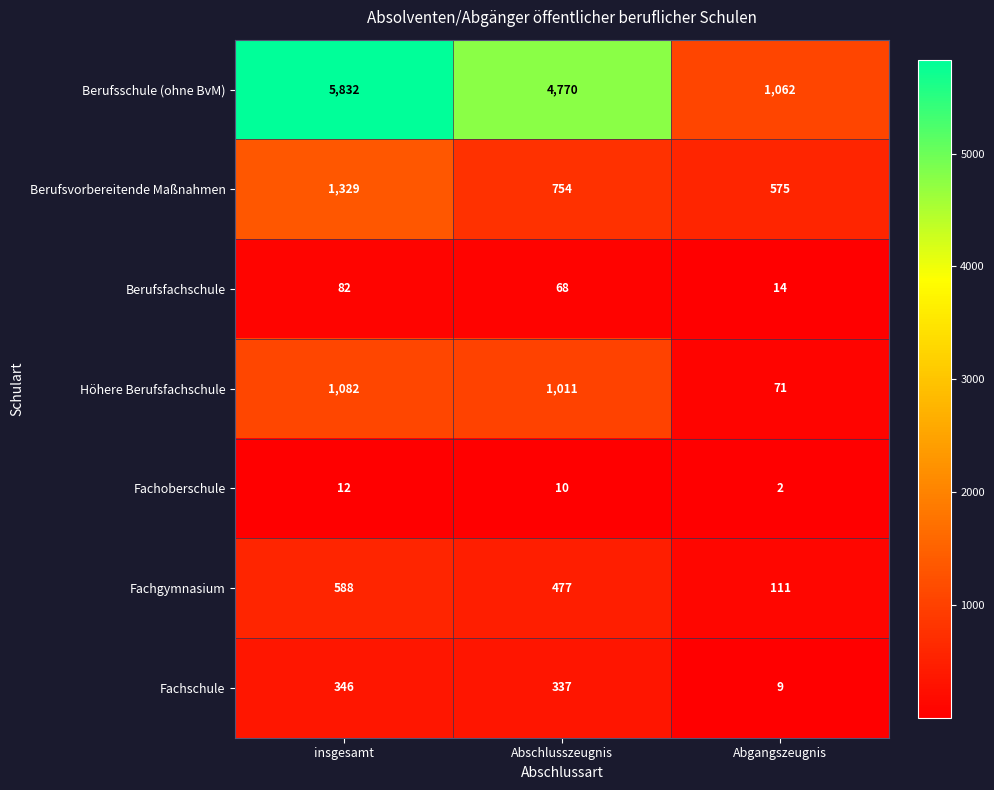

The Fachschule series shows 14 at Abgangszeugnis. True or false?

False